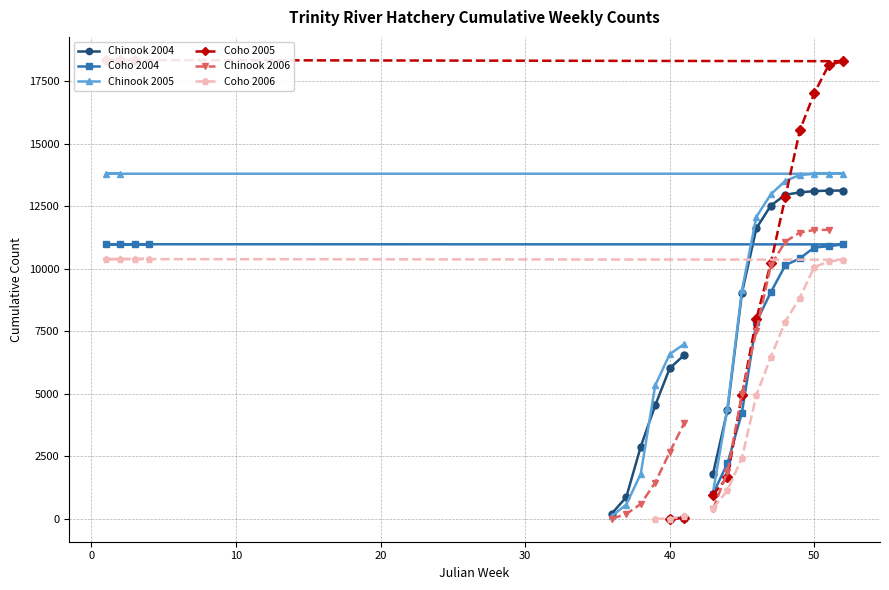

The value of Coho 2006 at 50 is 4287.8. True or false?

False